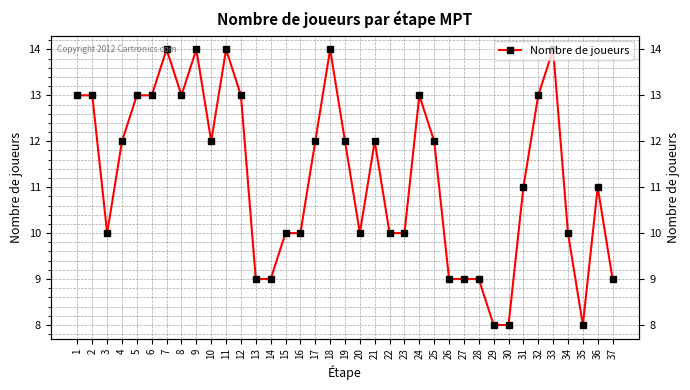

Reading left to right, transcribe all the data shown in this chart.

13	13	10	12	13	13	14	13	14	12	14	13	9	9	10	10	12	14	12	10	12	10	10	13	12	9	9	9	8	8	11	13	14	10	8	11	9